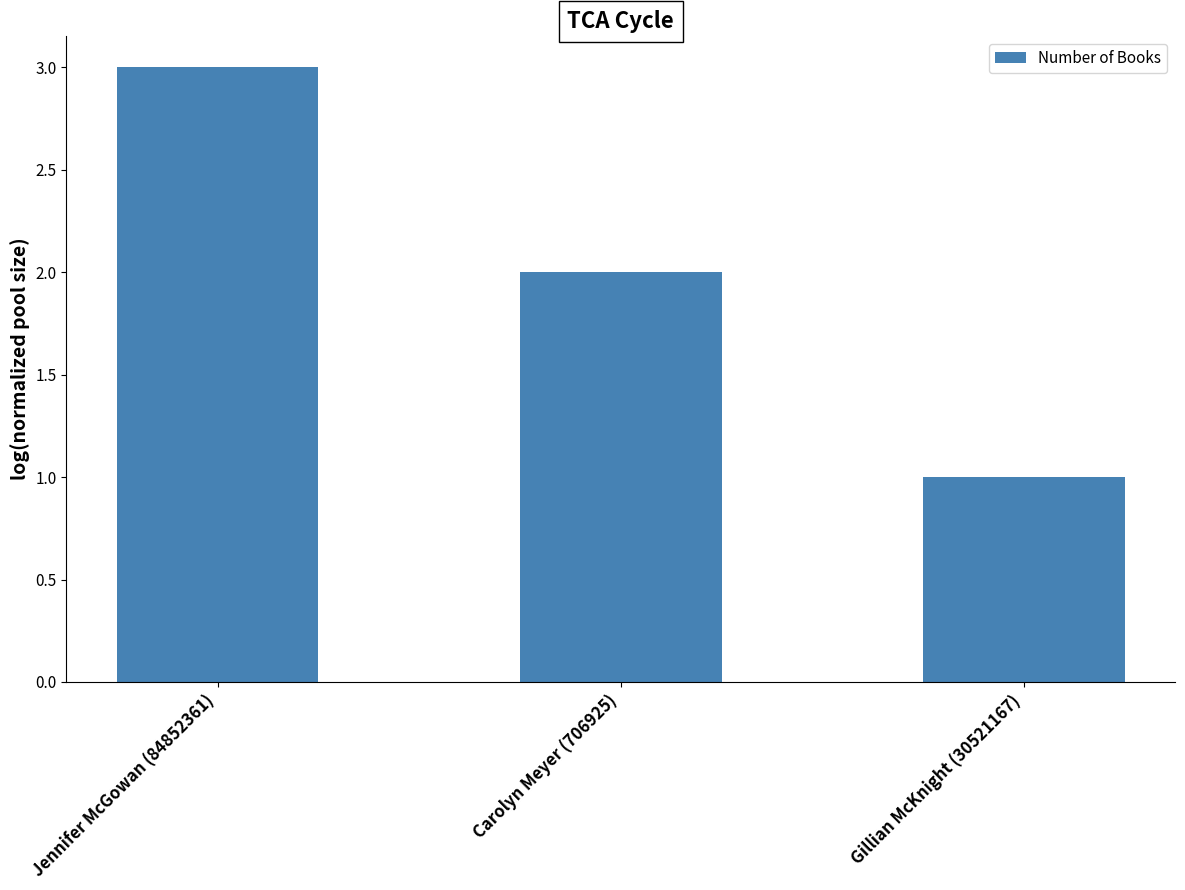

What is the greatest value displayed?

3